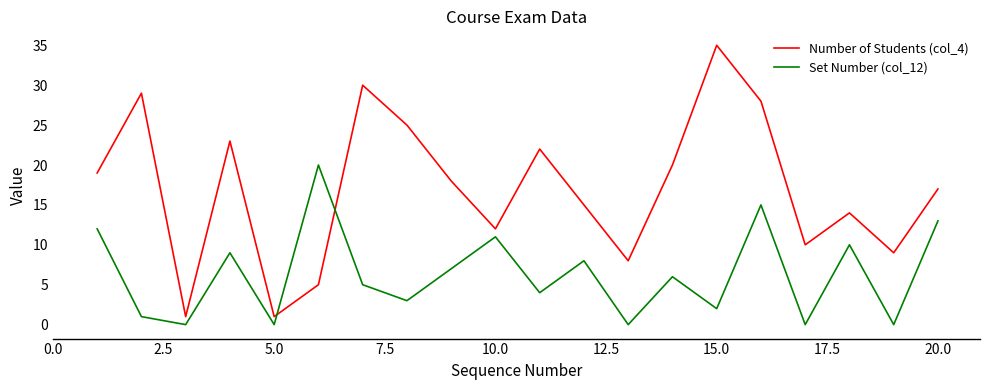

Rank the series by their average value, from lowest to highest.

Set Number (col_12), Number of Students (col_4)